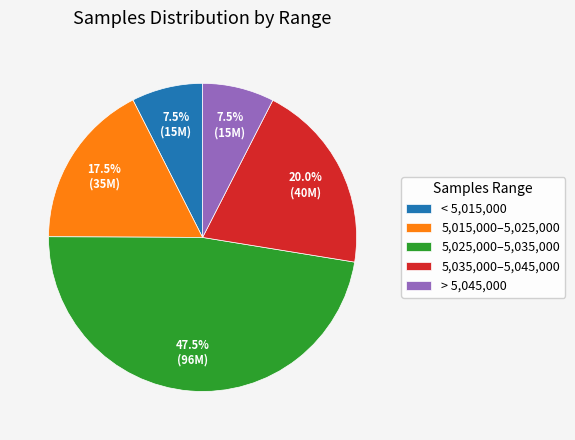

Count the number of slices in the pie.

5